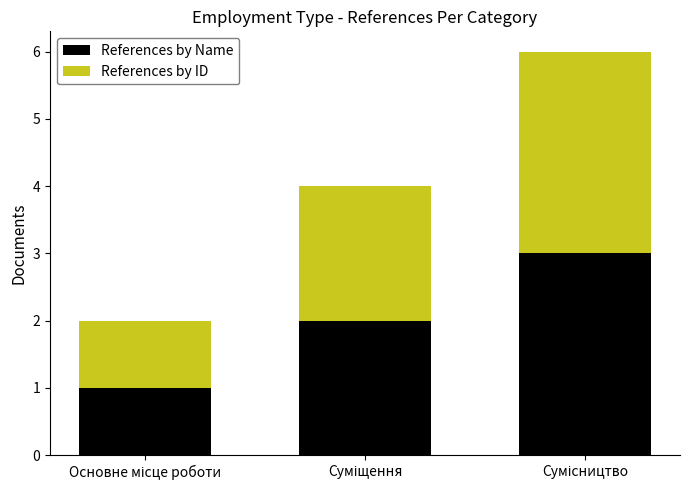

What are all the series names shown in the legend?

References by Name, References by ID